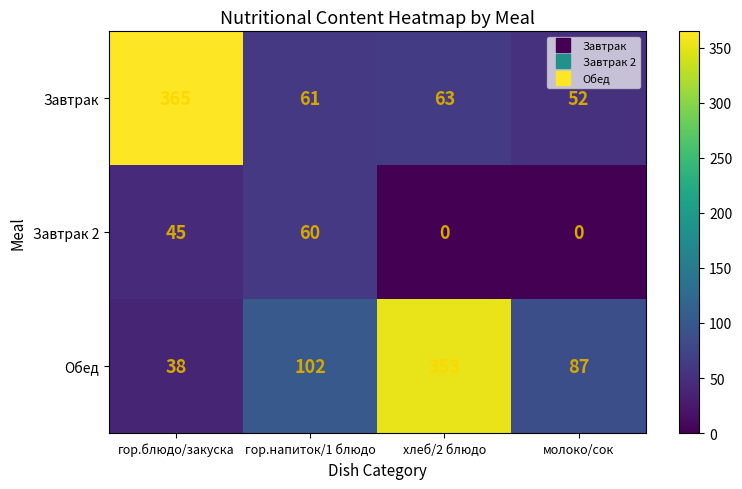

Reading left to right, extract all data points from this chart.

Завтрак: 365	61	63	52
Завтрак 2: 45	60	0	0
Обед: 38	102	353	87